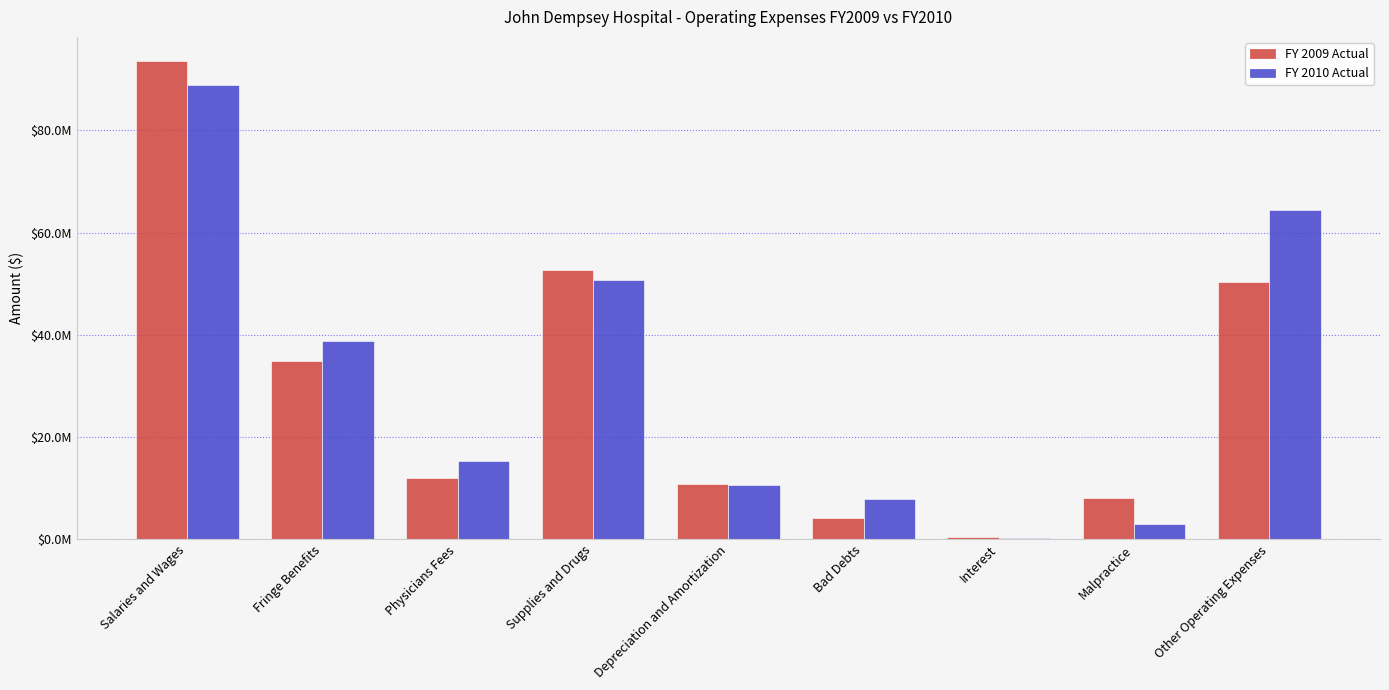

True or false: FY 2010 Actual has a value of 26480066 at Physicians Fees.

False